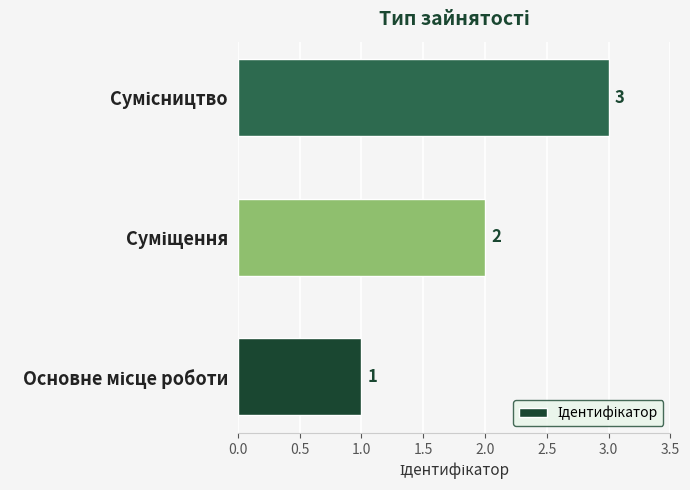

What is the sum of all values?

6